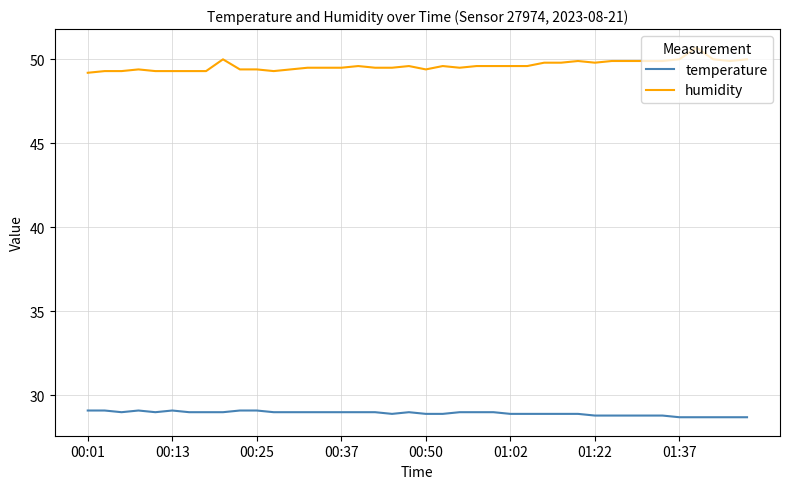

List the series in order of their overall mean, highest first.

humidity, temperature